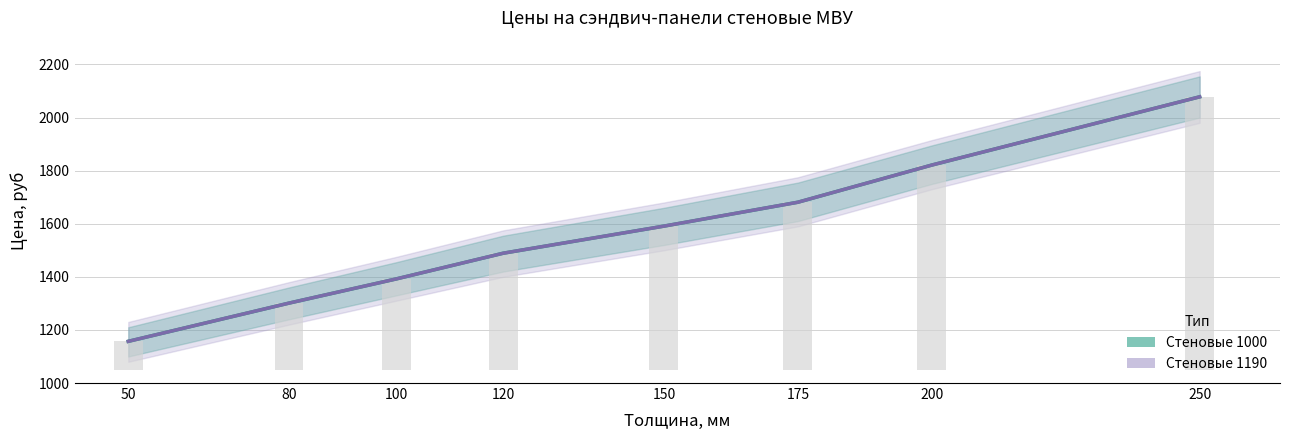

What is the highest value of the Стеновые 1000 series?

2078